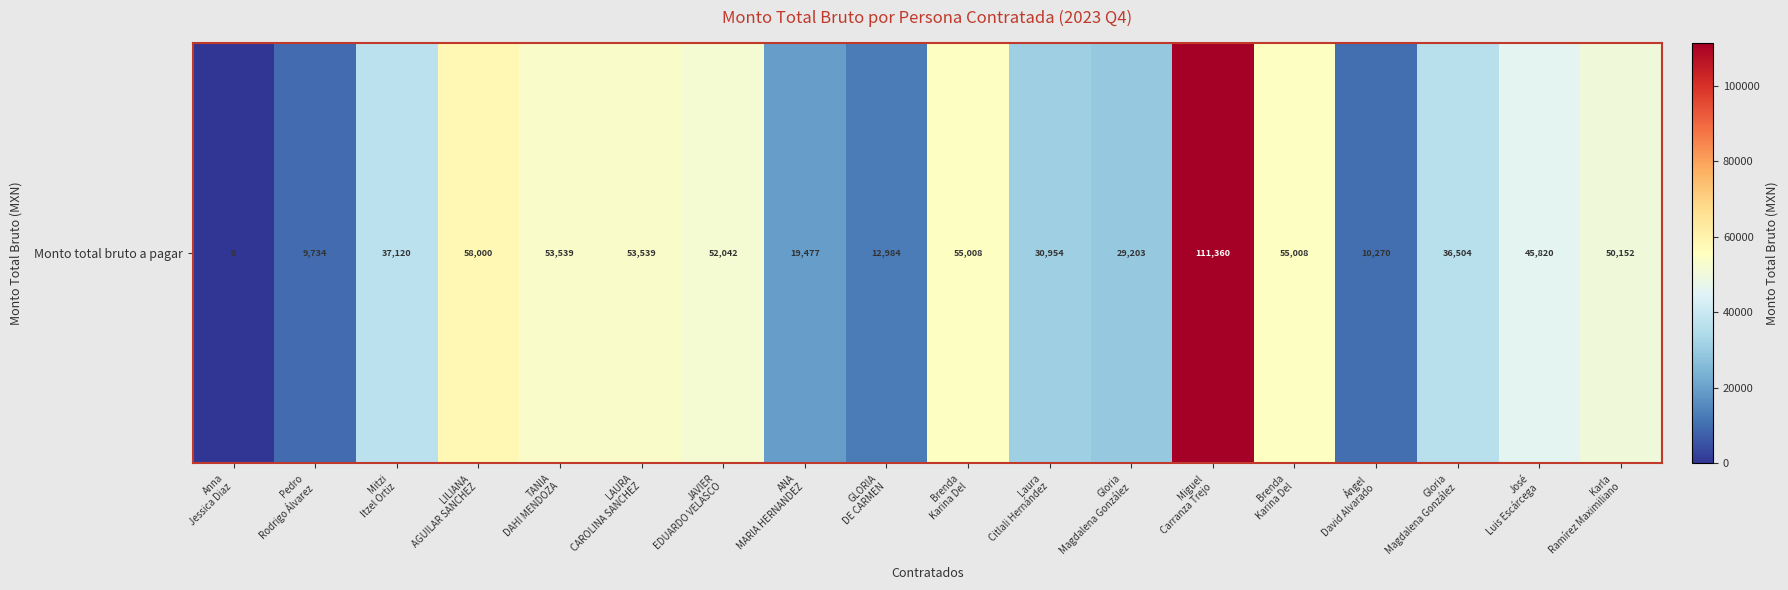

Rank the categories by value from highest to lowest.

Miguel
Carranza Trejo, LILIANA
AGUILAR SANCHEZ, Brenda
Karina Del, Brenda
Karina Del, TANIA
DAHI MENDOZA, LAURA
CAROLINA SANCHEZ, JAVIER
EDUARDO VELASCO, Karla
Ramírez Maximiliano, José
Luis Escárcega, Mitzi
Itzel Ortiz, Gloria
Magdalena González, Laura
Citlali Hernández, Gloria
Magdalena González, ANA
MARIA HERNANDEZ, GLORIA
DE CARMEN, Ángel
David Alvarado, Pedro
Rodrigo Álvarez, Anna
Jessica Diaz